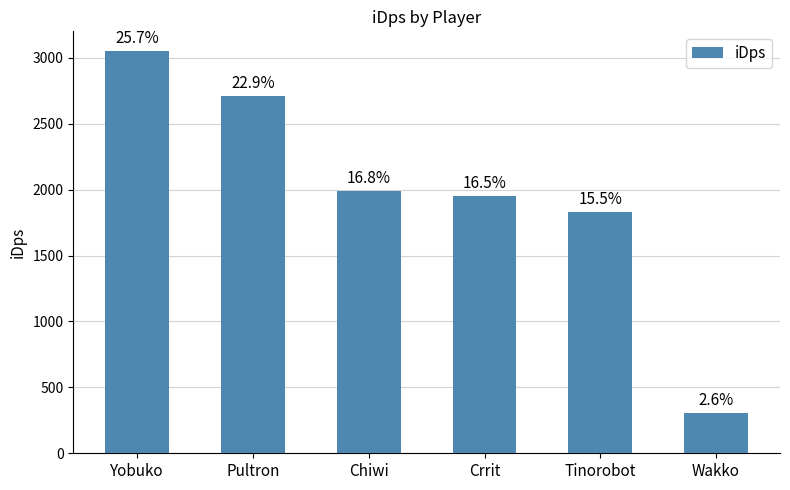

How many bars are there in total?

6